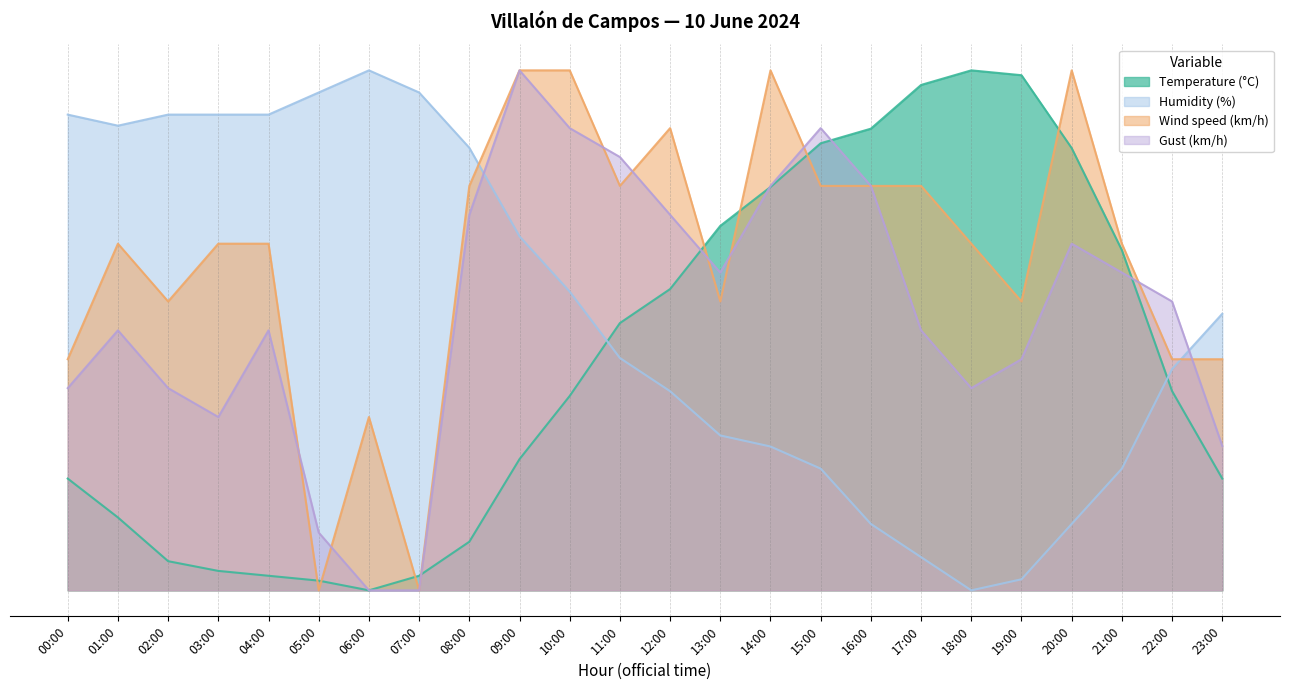

Is the value of Humidity (%) at 20:00 greater than the value of Gust (km/h) at 15:00?

No